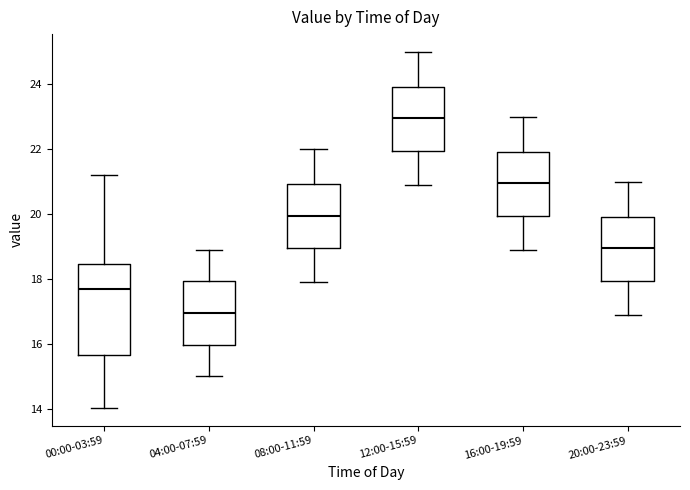

Where does the lower whisker of the box for 16:00-19:59 end on the y-axis? The values are not printed on the chart, so give them approximately, as read against the axis.

19.0